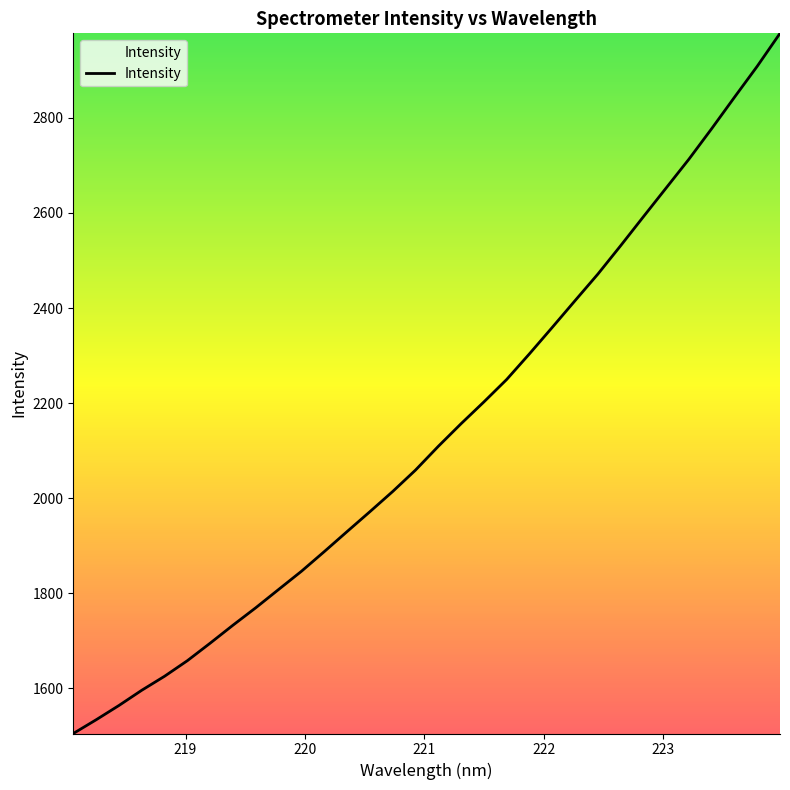

What is the maximum value shown in the chart?

2977.9